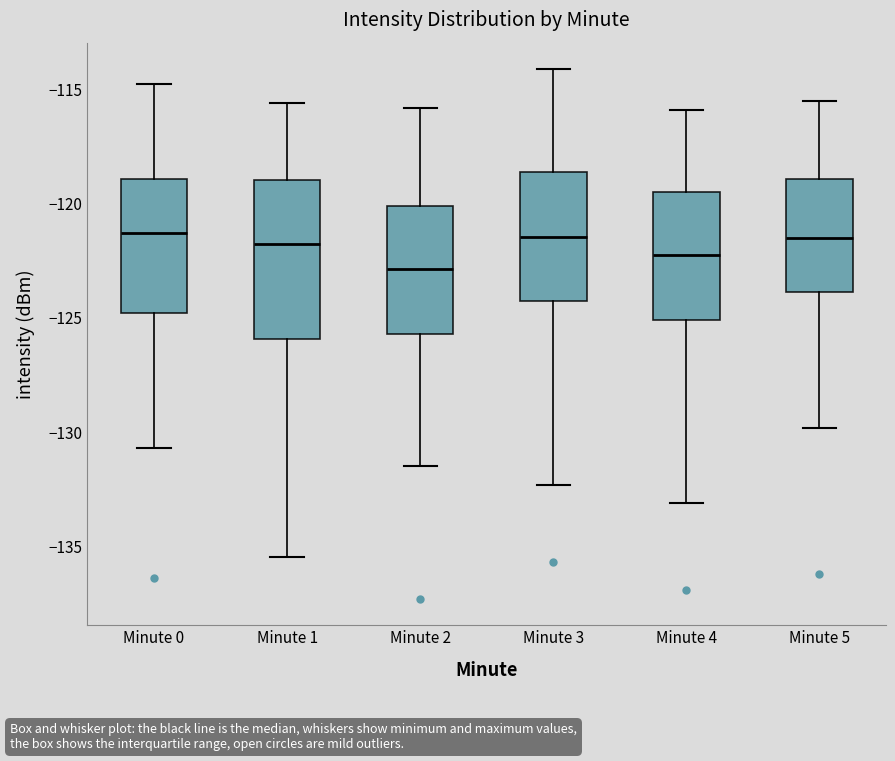

Reading left to right, read every box against the y-axis: the position of its median line, the range the box covers, and the ends of its whiskers. The values are not printed on the chart, so give them approximately, as read against the axis.

Minute 0: median -121.5, box -125.0 to -119.0, whiskers -130.5 to -114.5
Minute 1: median -121.5, box -126.0 to -119.0, whiskers -135.5 to -115.5
Minute 2: median -123.0, box -125.5 to -120.0, whiskers -131.5 to -116.0
Minute 3: median -121.5, box -124.5 to -118.5, whiskers -132.5 to -114.0
Minute 4: median -122.0, box -125.0 to -119.5, whiskers -133.0 to -116.0
Minute 5: median -121.5, box -124.0 to -119.0, whiskers -130.0 to -115.5